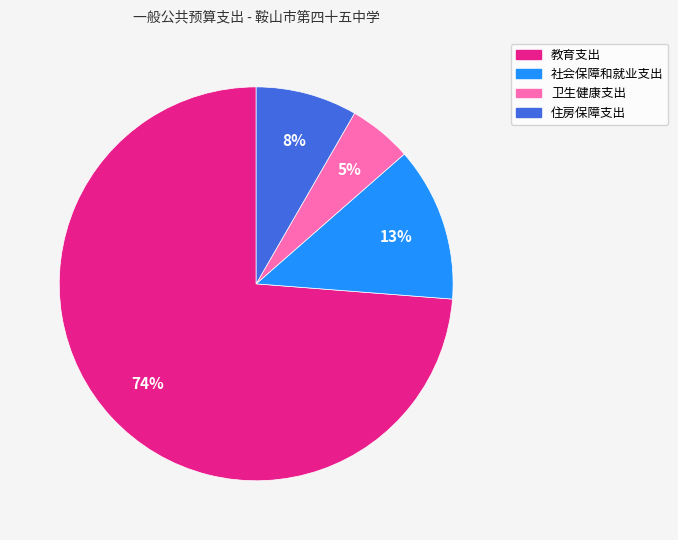

What is the smallest slice in the pie chart?

卫生健康支出